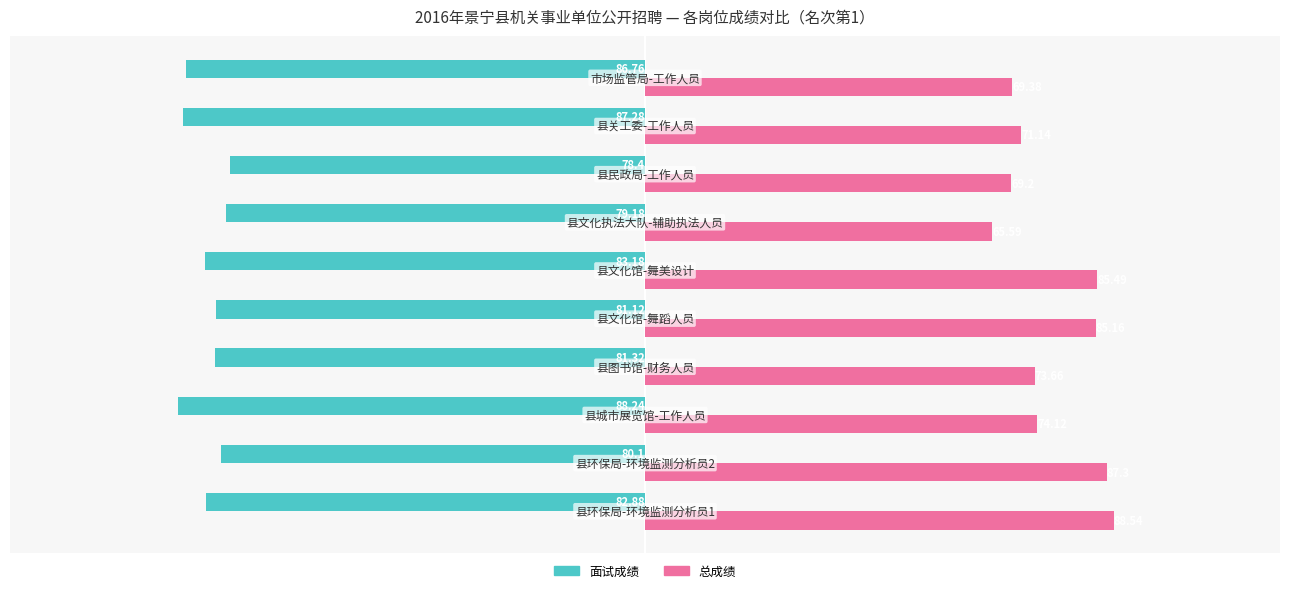

Rank the series by their maximum value, from highest to lowest.

总成绩, 面试成绩